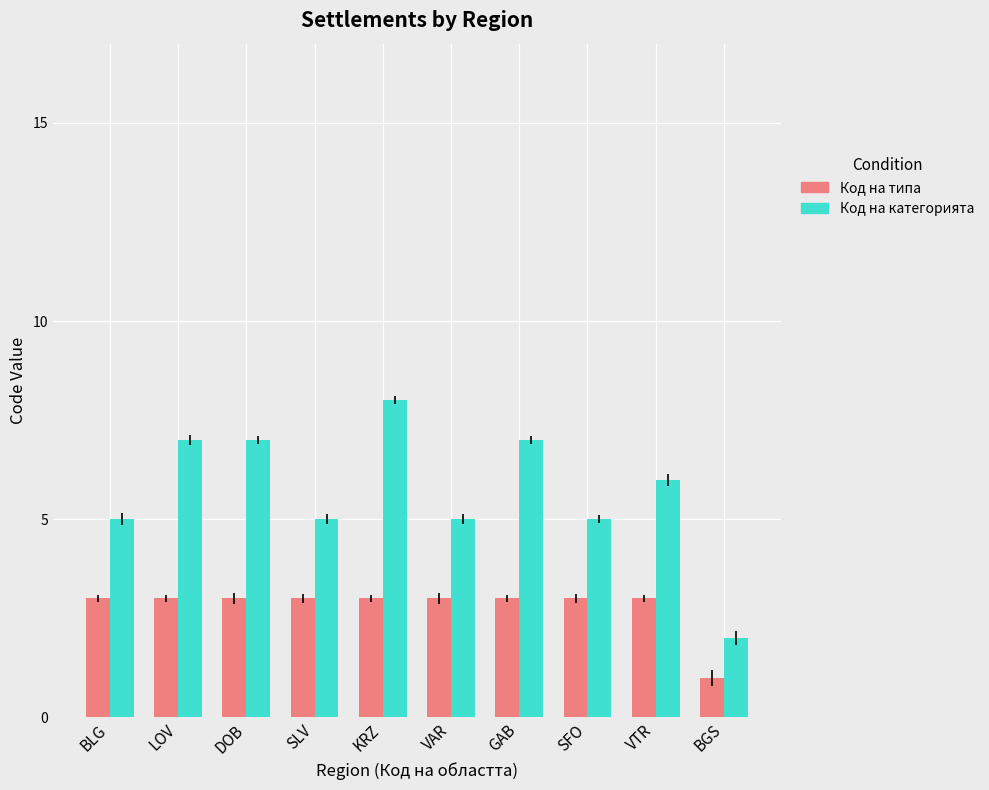

What position from the right is SFO?

3